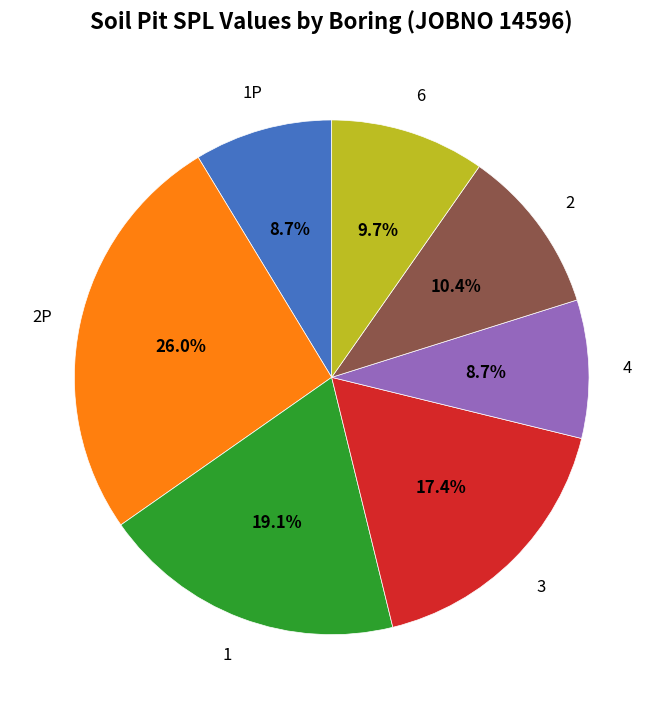

Is there any slice that represents more than half of the pie?

No